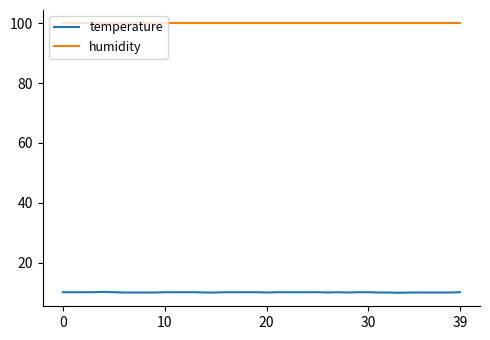

Rank the series by their maximum value, from highest to lowest.

humidity, temperature